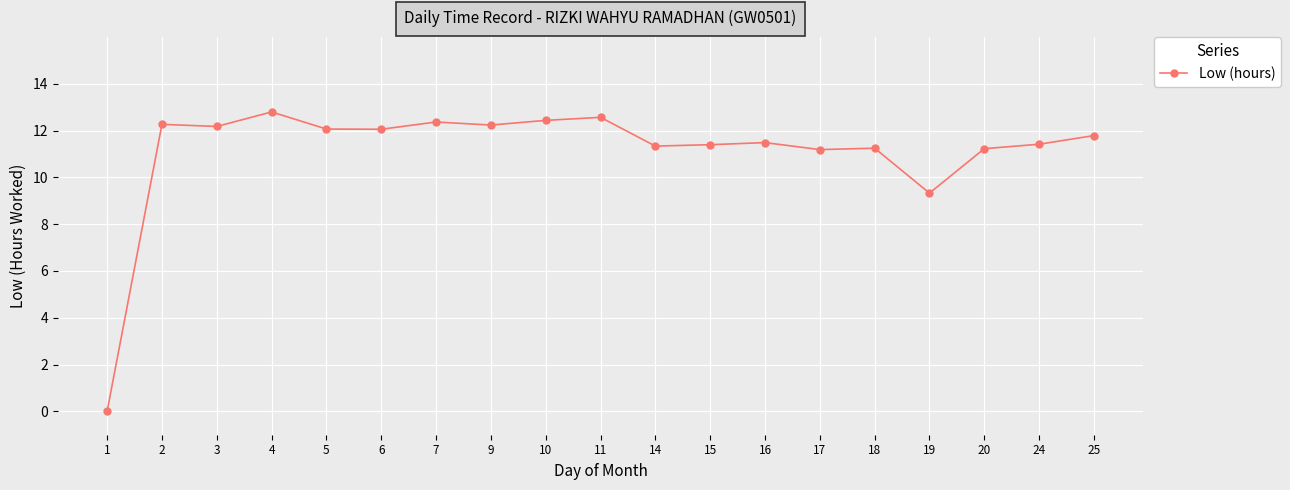

The chart shows a value of 9.3 at 19. True or false?

True